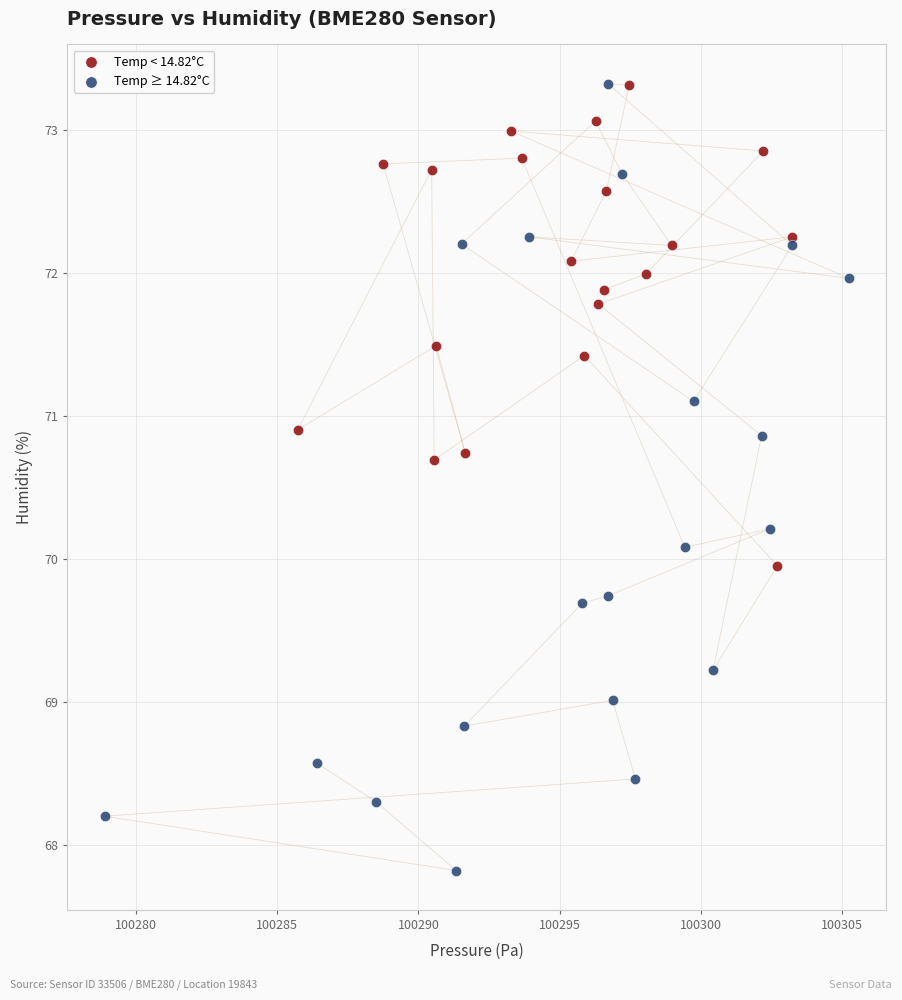

Which series contains the lowest Y value?

Temp ≥ 14.82°C